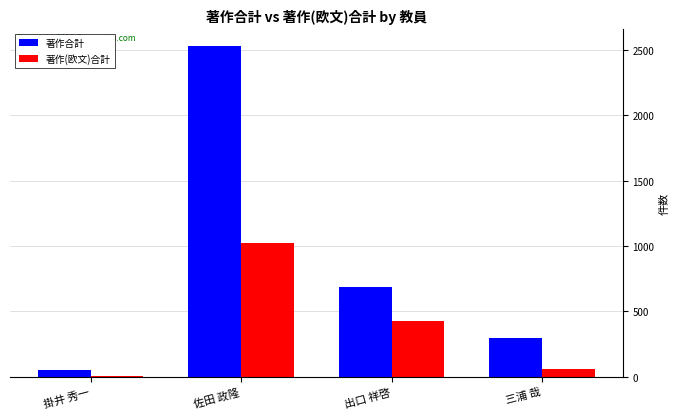

Reading right to left, transcribe all the data shown in this chart.

著作合計: 294	690	2531	50
著作(欧文)合計: 63	424	1025	5